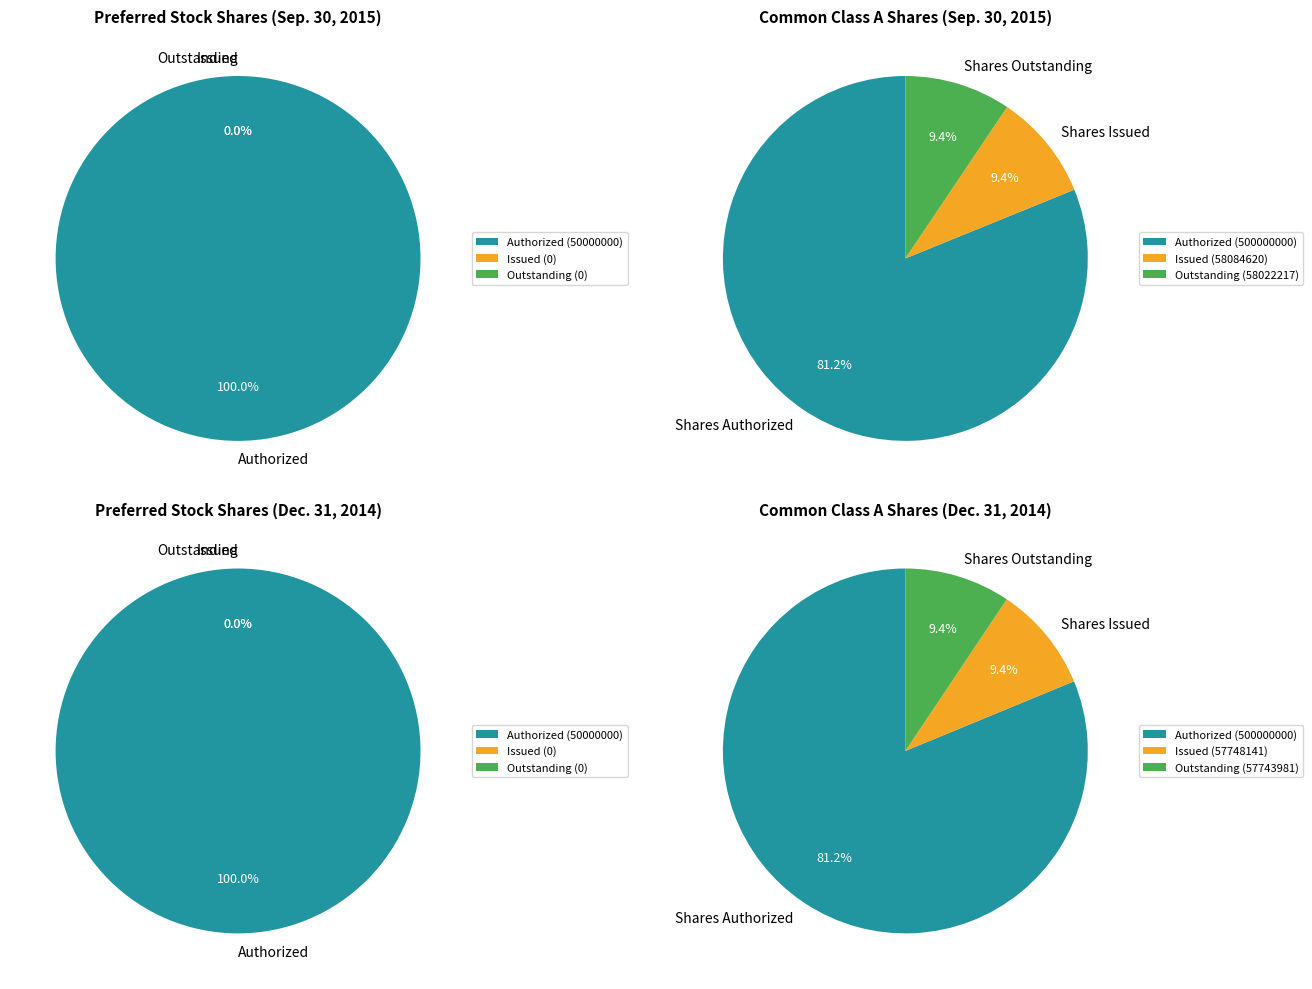

Do Shares Outstanding and Shares Issued together represent more than half of the pie?

No